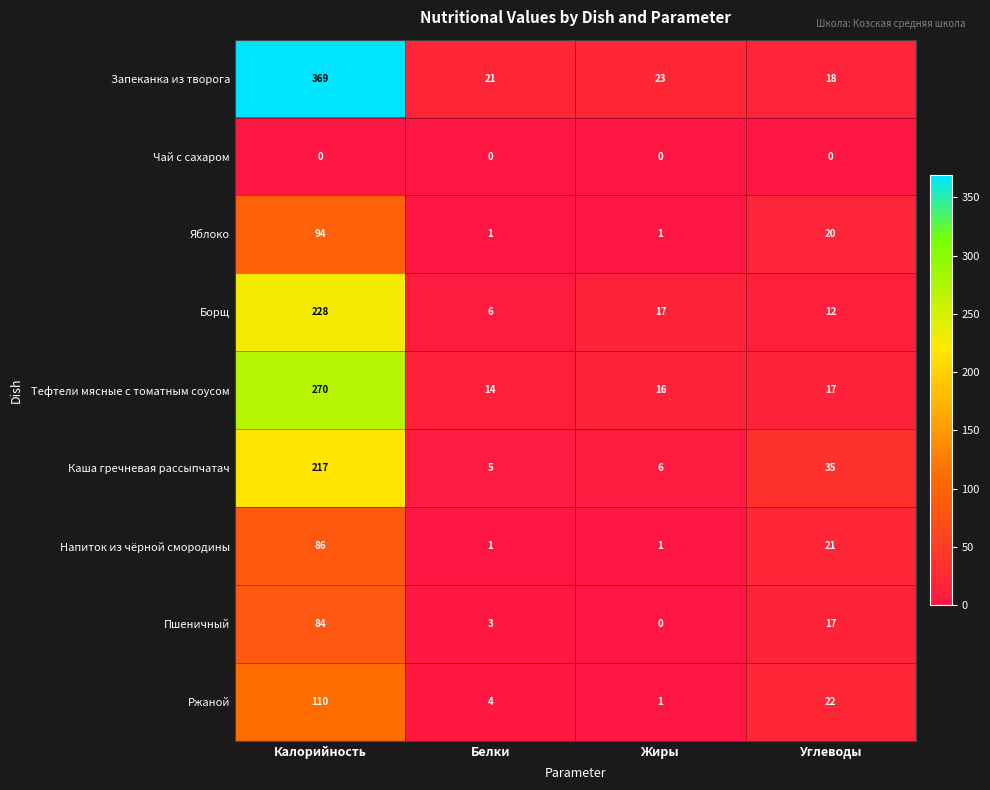

The Борщ series shows 6 at Жиры. True or false?

False